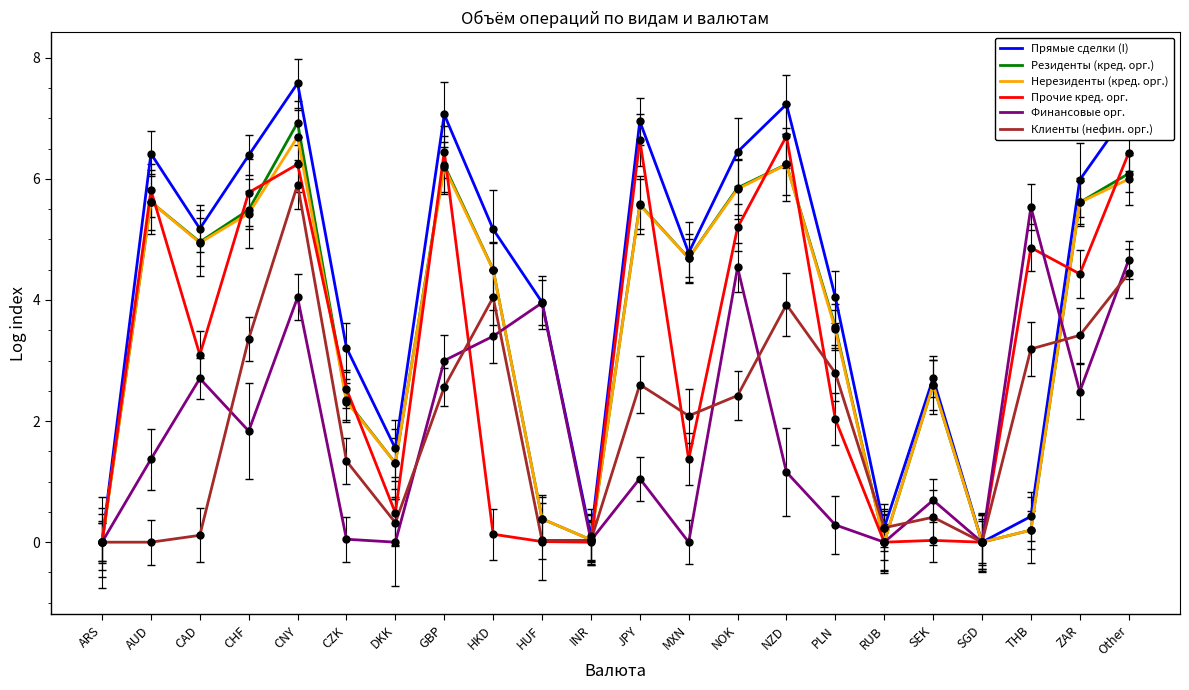

Which series has the largest total across all categories?

Прямые сделки (I)